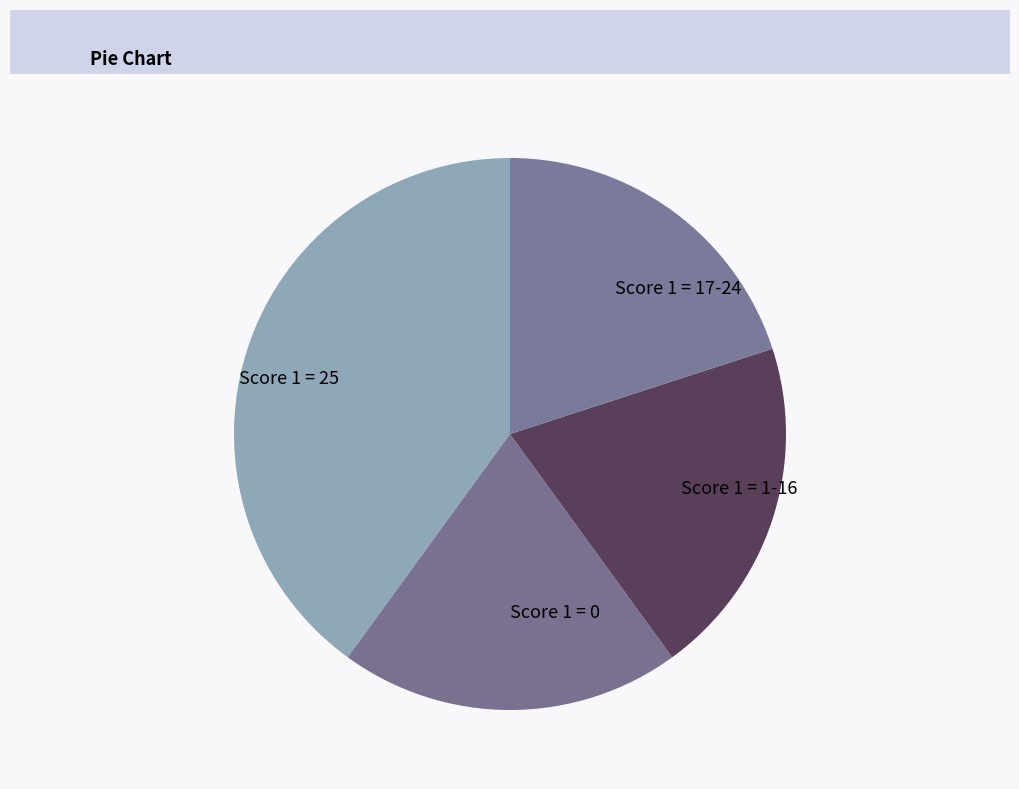

The Score 1 = 25 slice represents 50% of the pie. True or false?

False